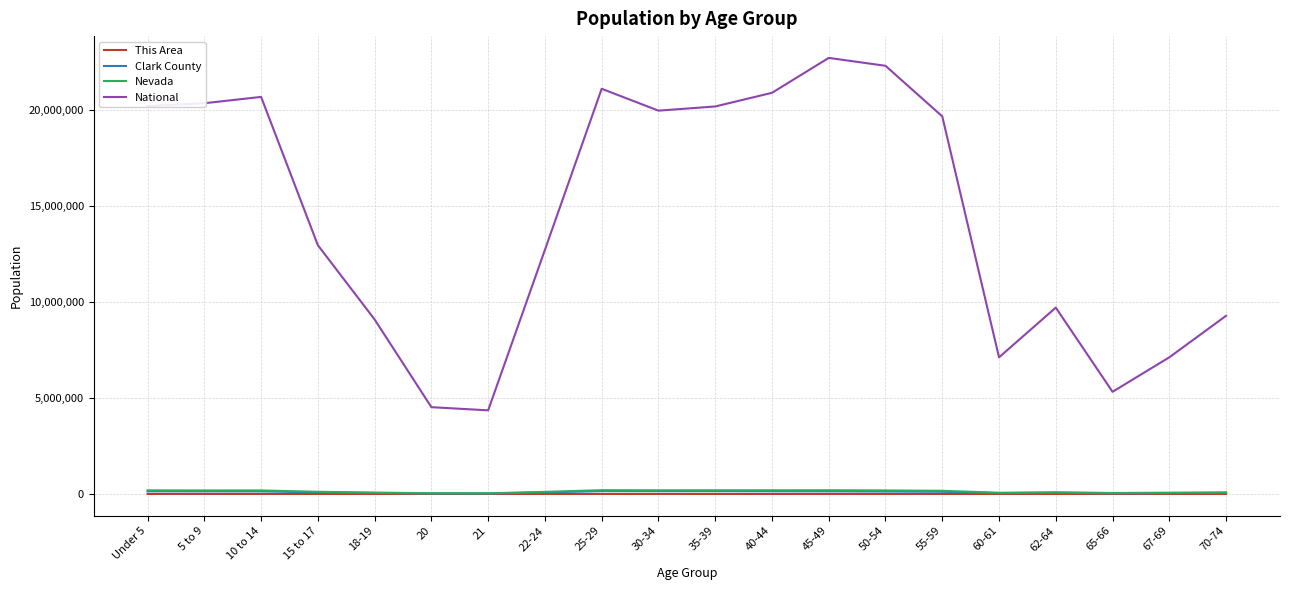

Which series changed the most between Under 5 and 21?

National